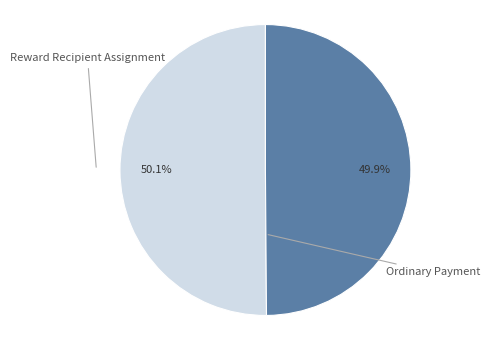

Is the sum of Reward Recipient Assignment and Ordinary Payment greater than half?

Yes